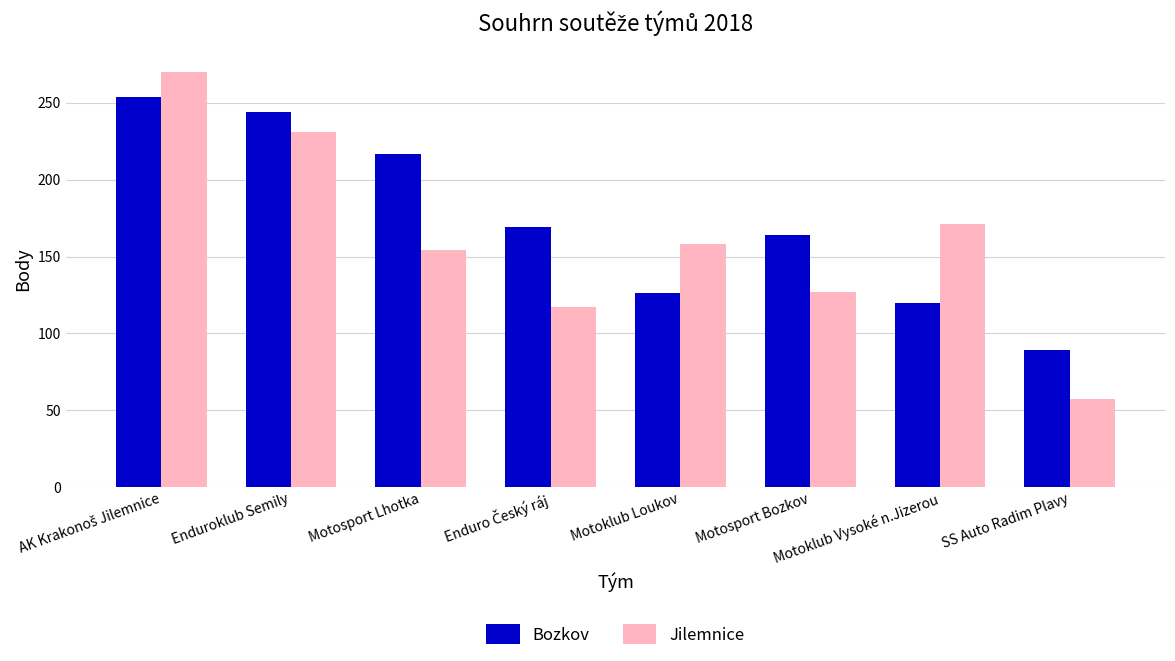

Reading left to right, list all the values displayed in this chart.

Bozkov: 254	244	217	169	126	164	120	89
Jilemnice: 270	231	154	117	158	127	171	57